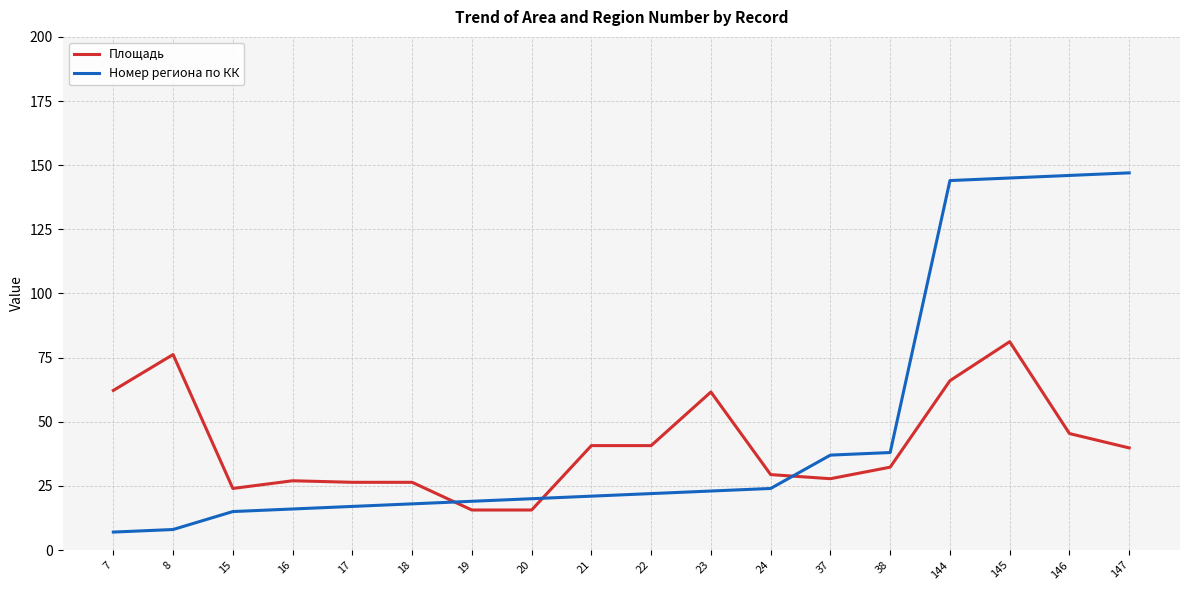

How many intersections are there between Площадь and Номер региона по КК?

3